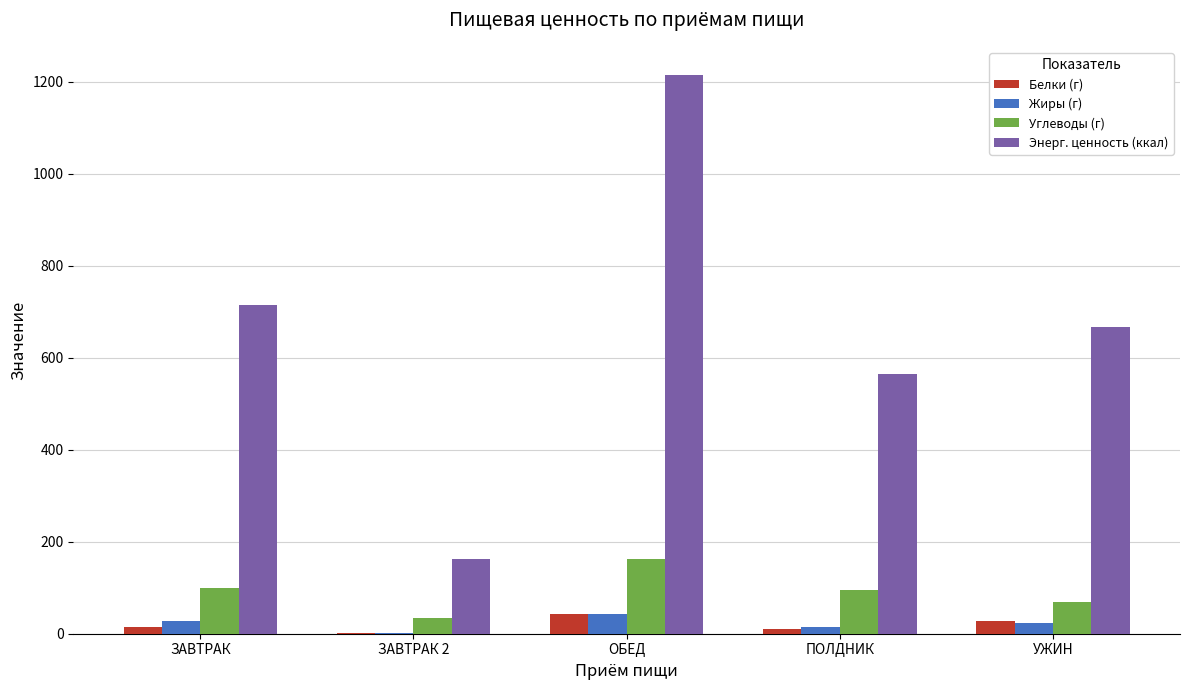

At which label does Энерг. ценность (ккал) reach its peak?

ОБЕД